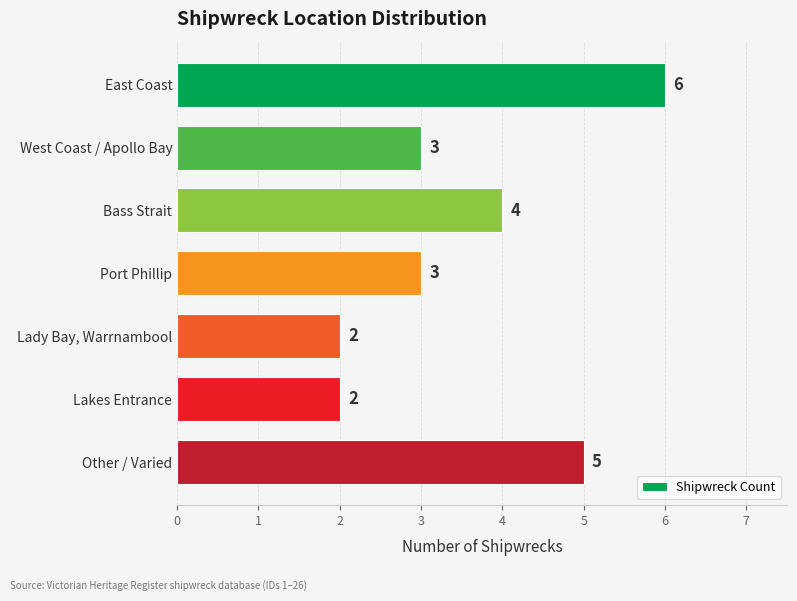

Count the number of categories in the chart.

7